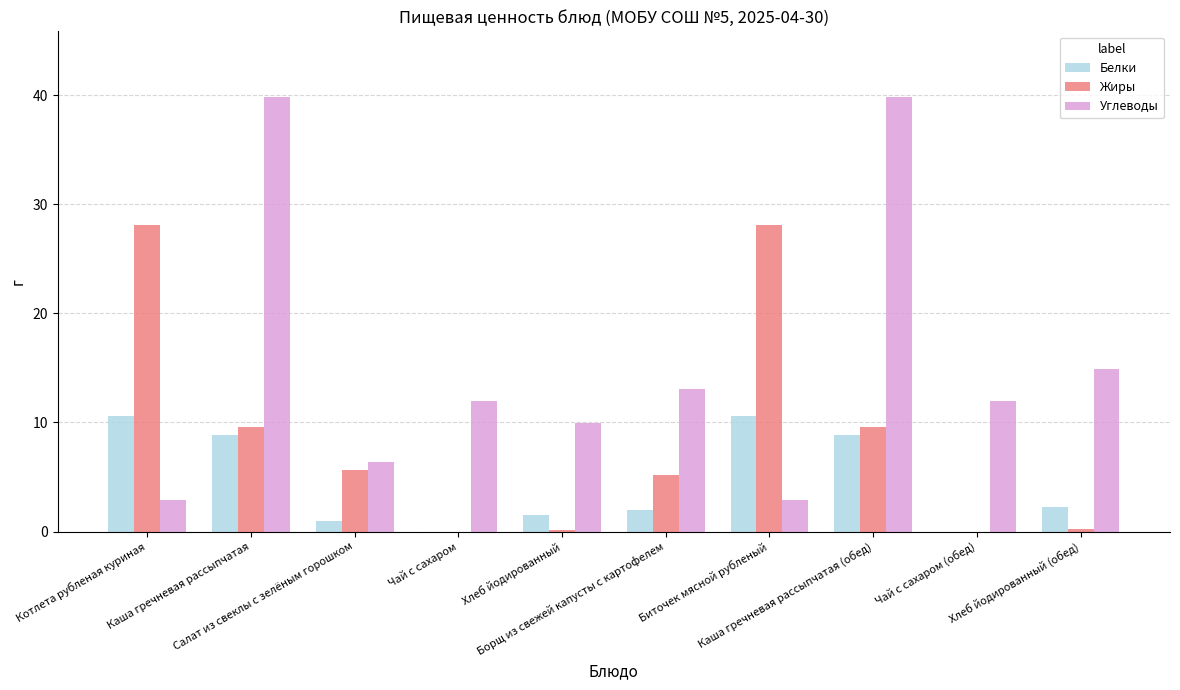

Is it true that Углеводы equals 6.8 at Чай с сахаром (обед)?

False